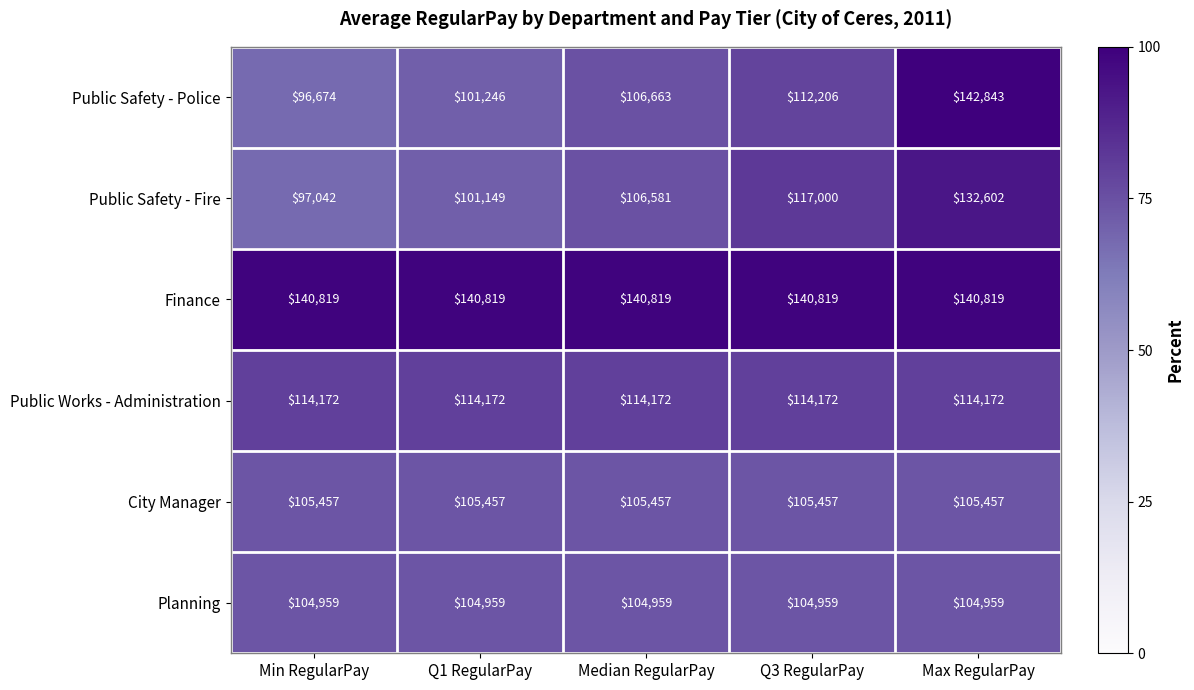

At which category is the sum across all series the highest?

Max RegularPay